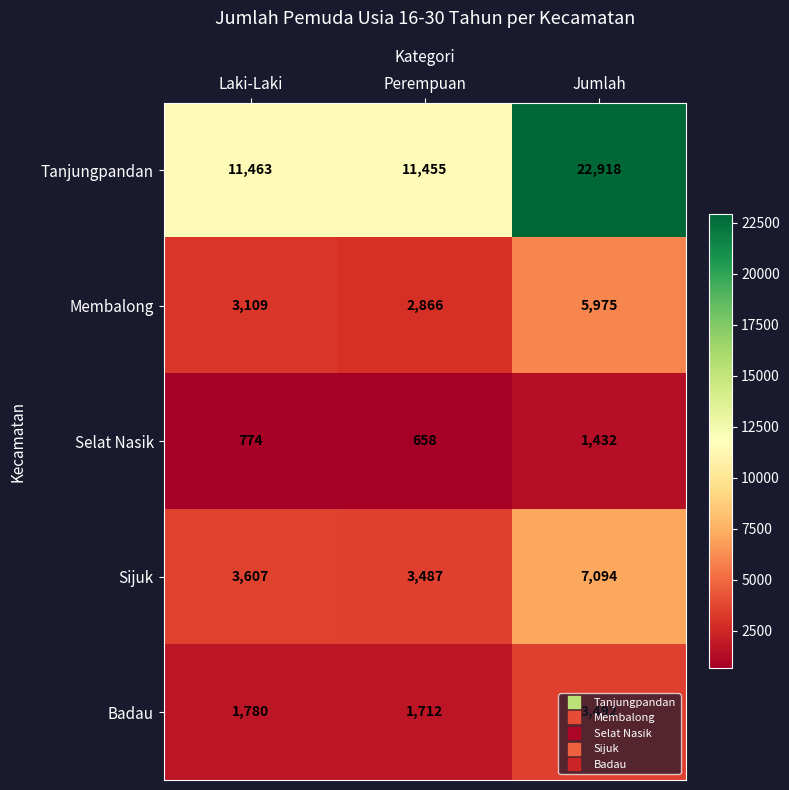

At which category is the sum across all series the highest?

Jumlah